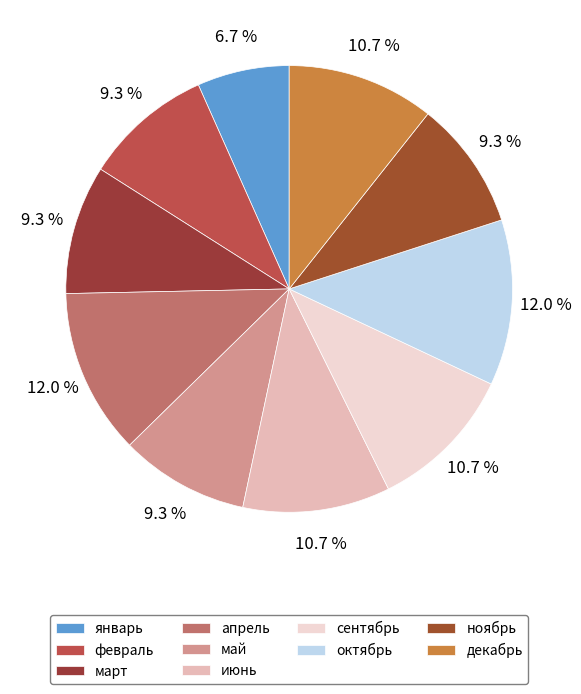

True or false: апрель accounts for 12% of the total.

True